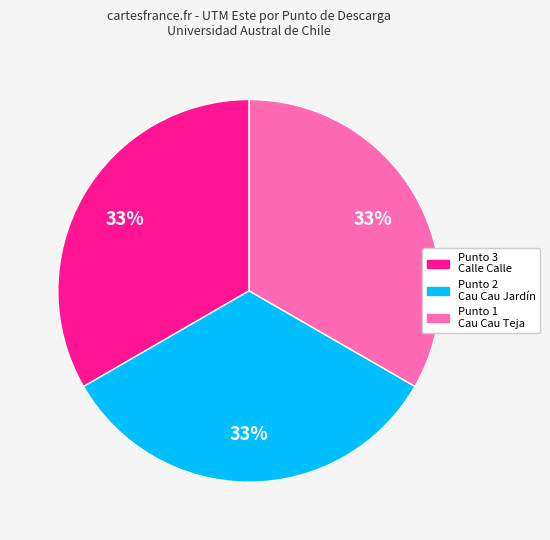

How many slices are in this pie chart?

3